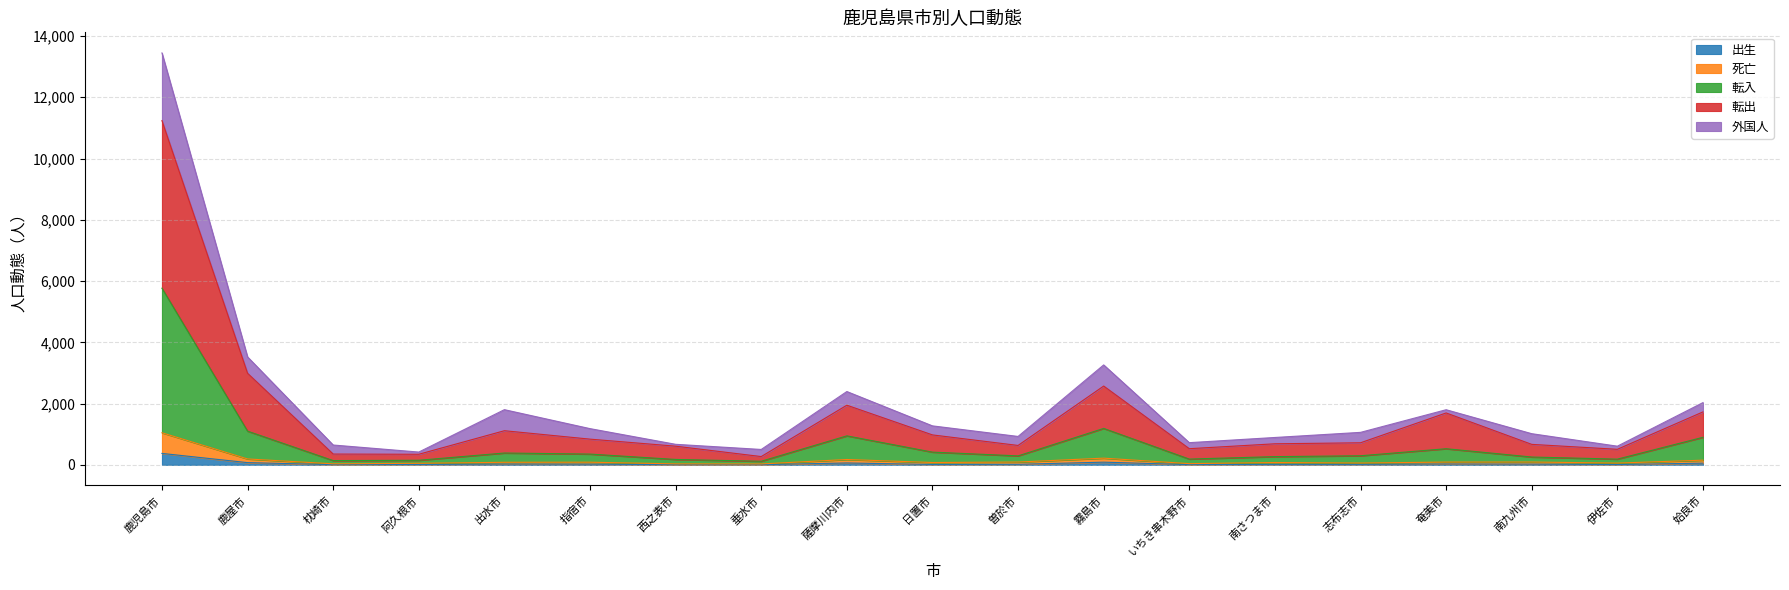

True or false: 出生 and 死亡 intersect in this chart.

False